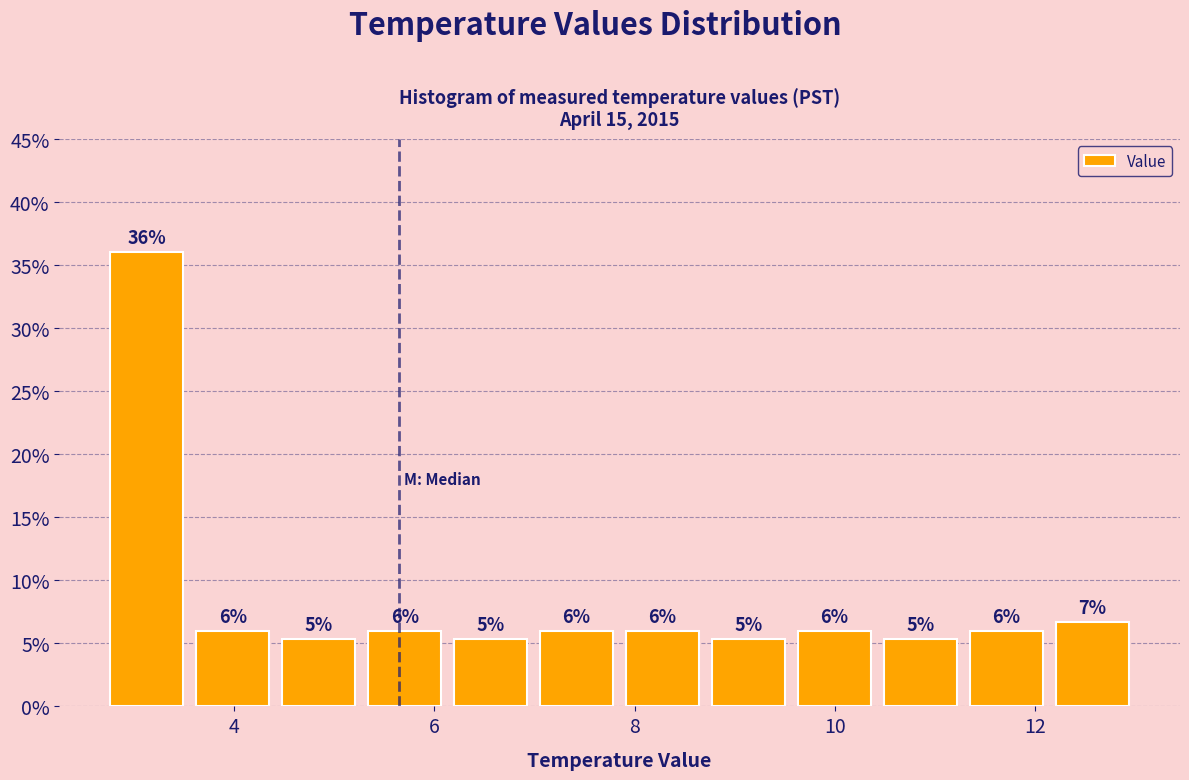

Over which range of the x-axis is the bar tallest?

2.8 to 3.6